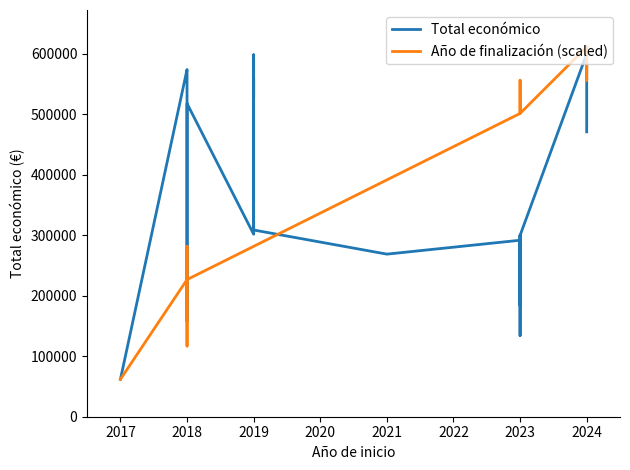

The value of Año de finalización (scaled) at 2017 is 14024.1. True or false?

False